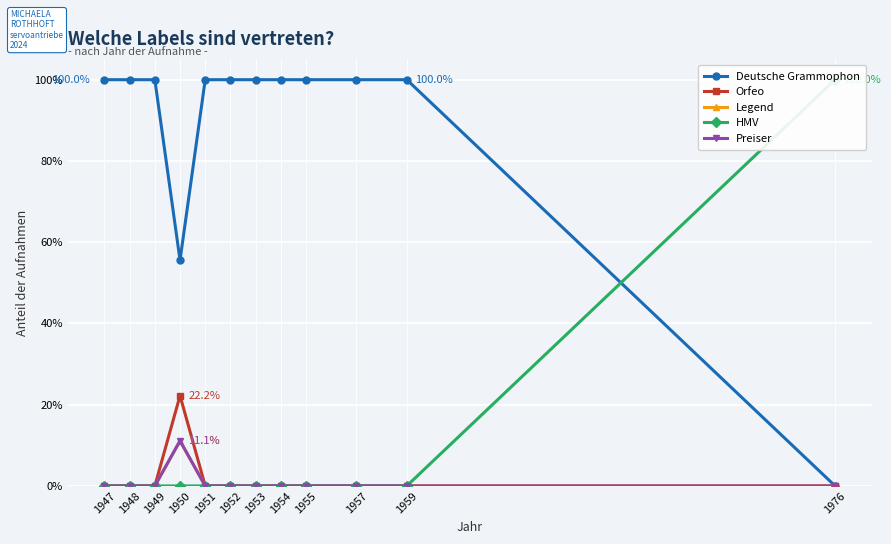

At how many categories does at least one series exceed 0?

12